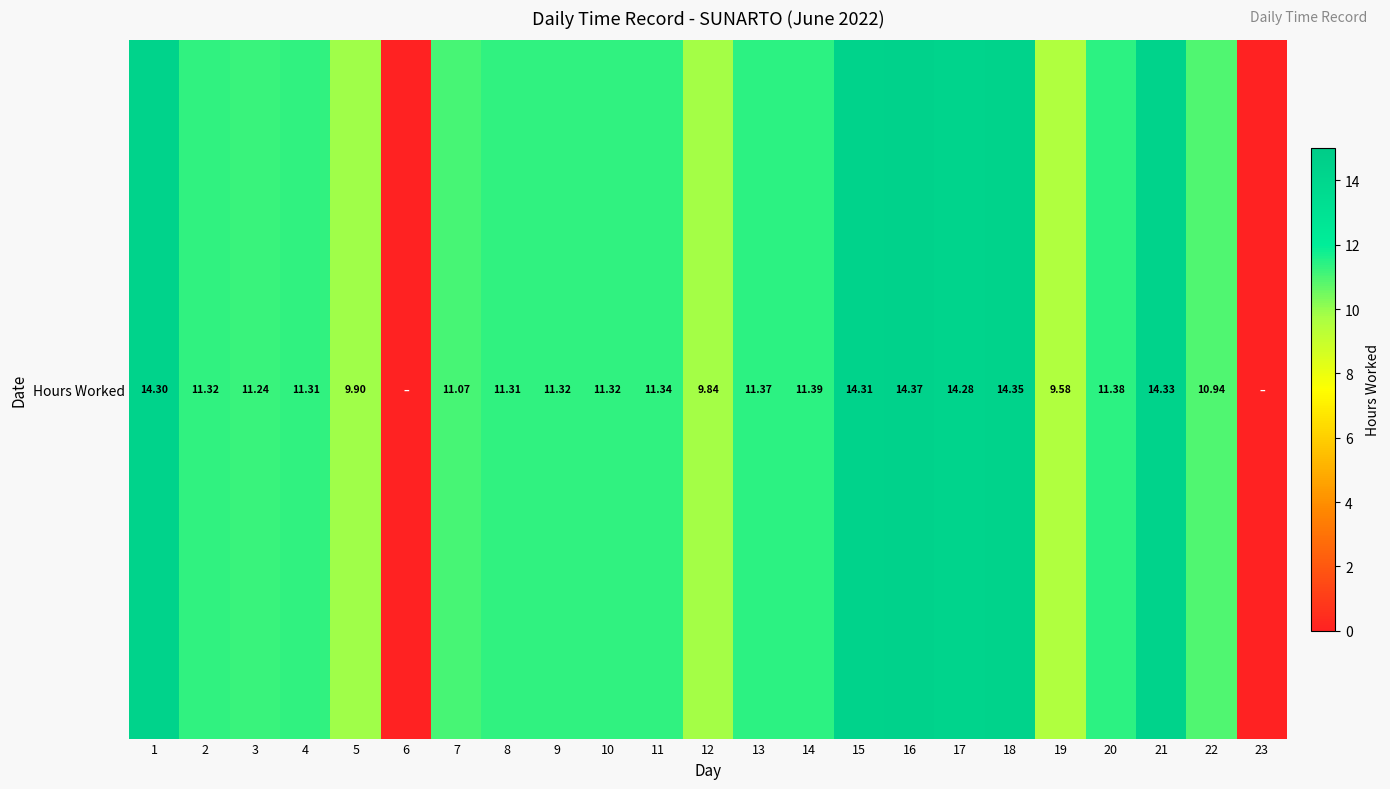

Rank the categories by value from lowest to highest.

6, 23, 19, 12, 5, 22, 7, 3, 4, 8, 2, 9, 10, 11, 13, 20, 14, 17, 1, 15, 21, 18, 16